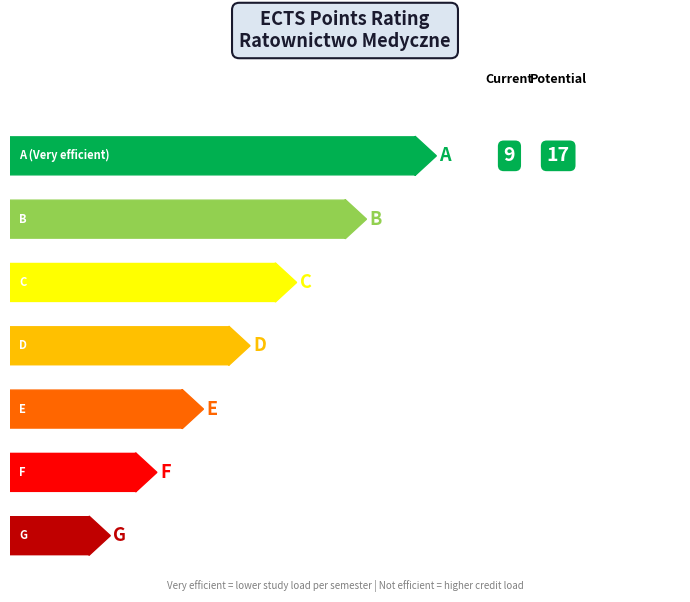

What is the difference between the maximum and second lowest values?

17